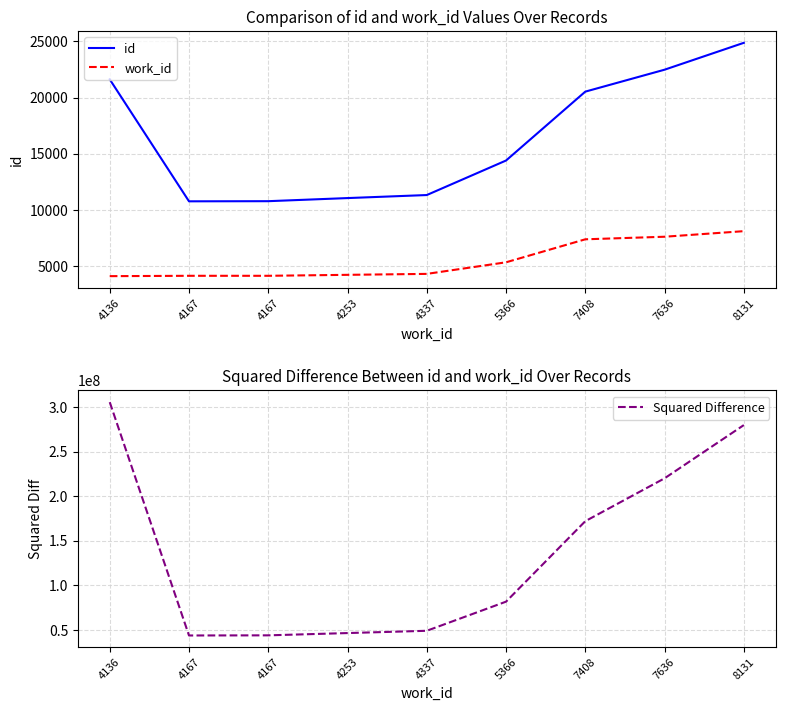

What is the difference between the highest and lowest values at 8131?

279717494